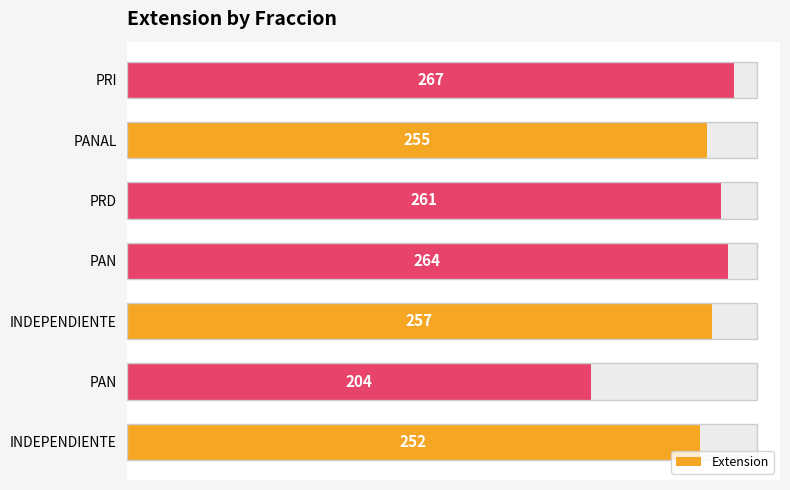

What is the smallest value displayed?

204